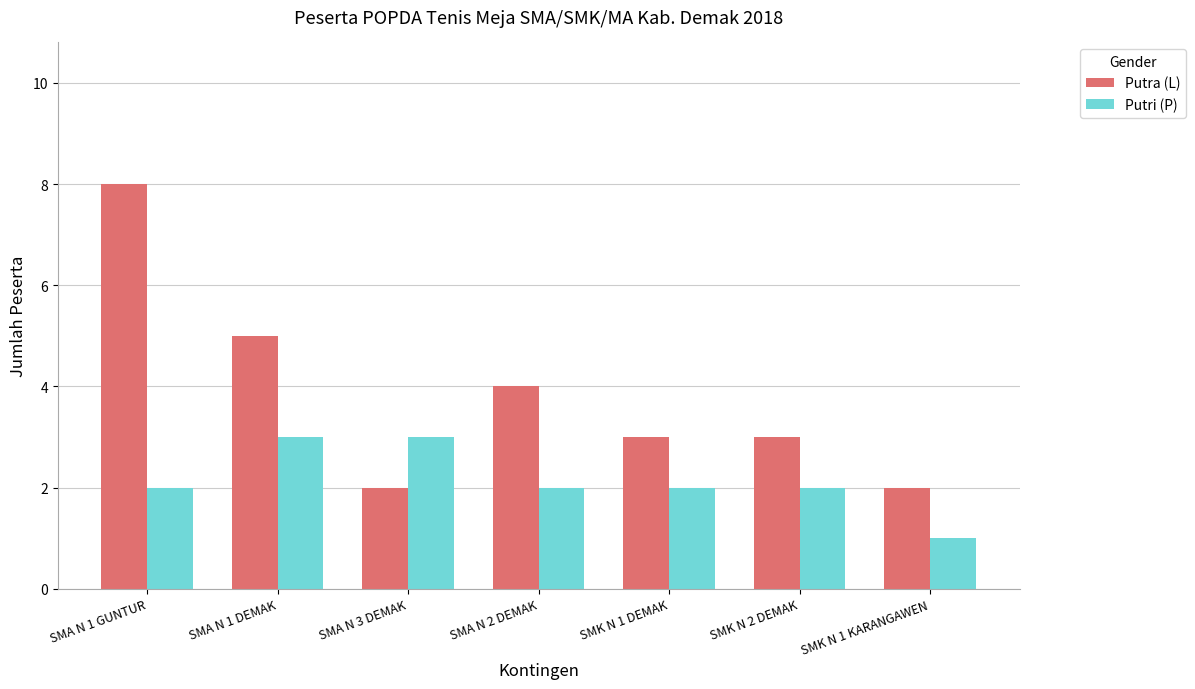

Reading left to right, extract all data points from this chart.

Putra (L): 8	5	2	4	3	3	2
Putri (P): 2	3	3	2	2	2	1